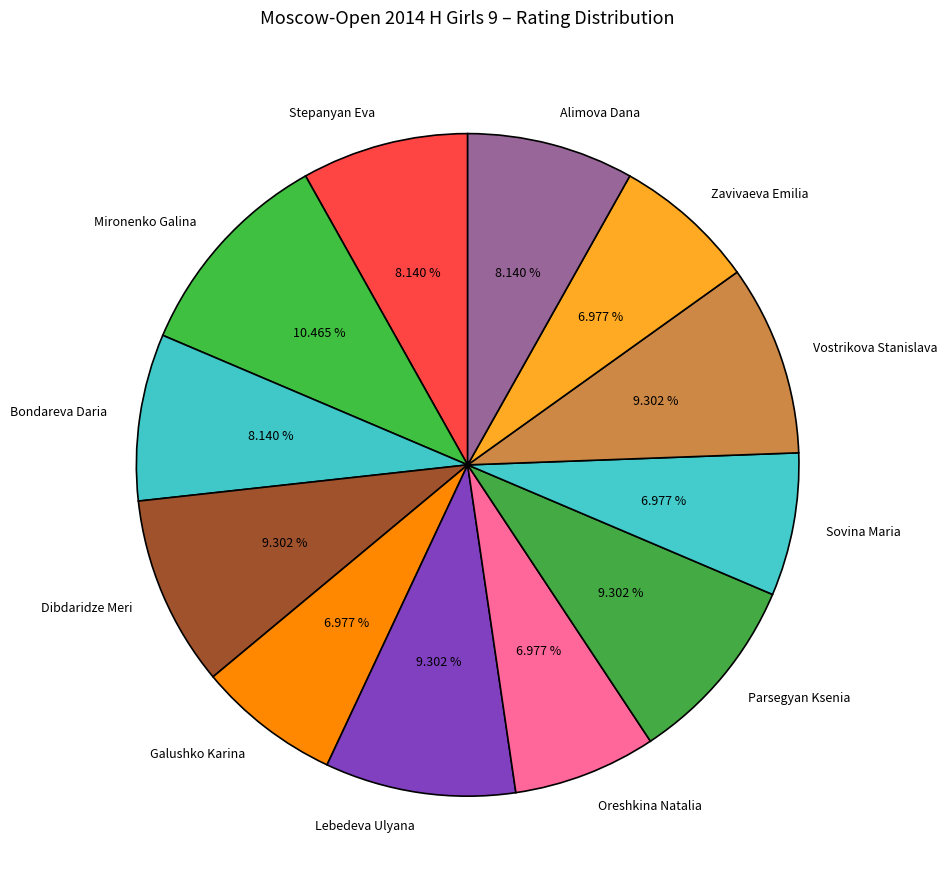

The Alimova Dana slice represents 8% of the pie. True or false?

True